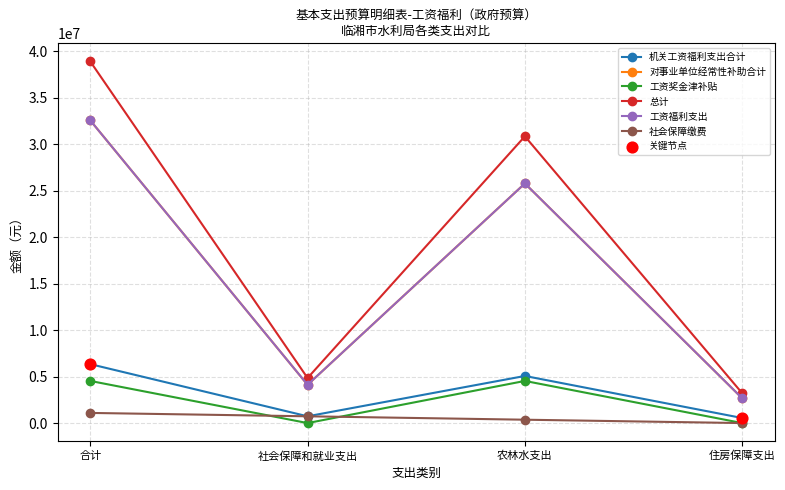

Is this an area chart (filled region under the line)?

No